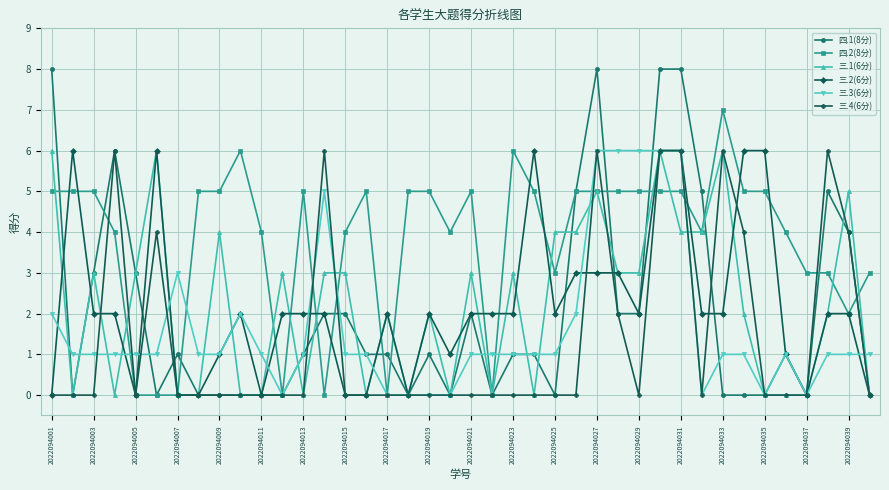

What is the greatest value displayed?

8